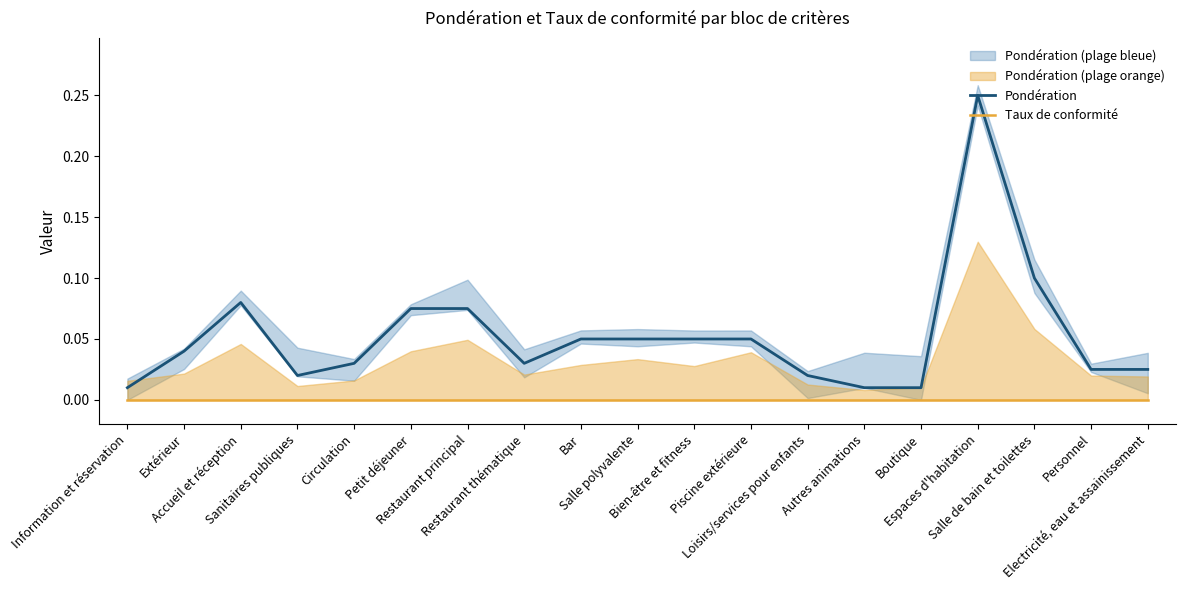

Is the value of Taux de conformité at Electricité, eau et assainissement greater than the value of Pondération at Sanitaires publiques?

No